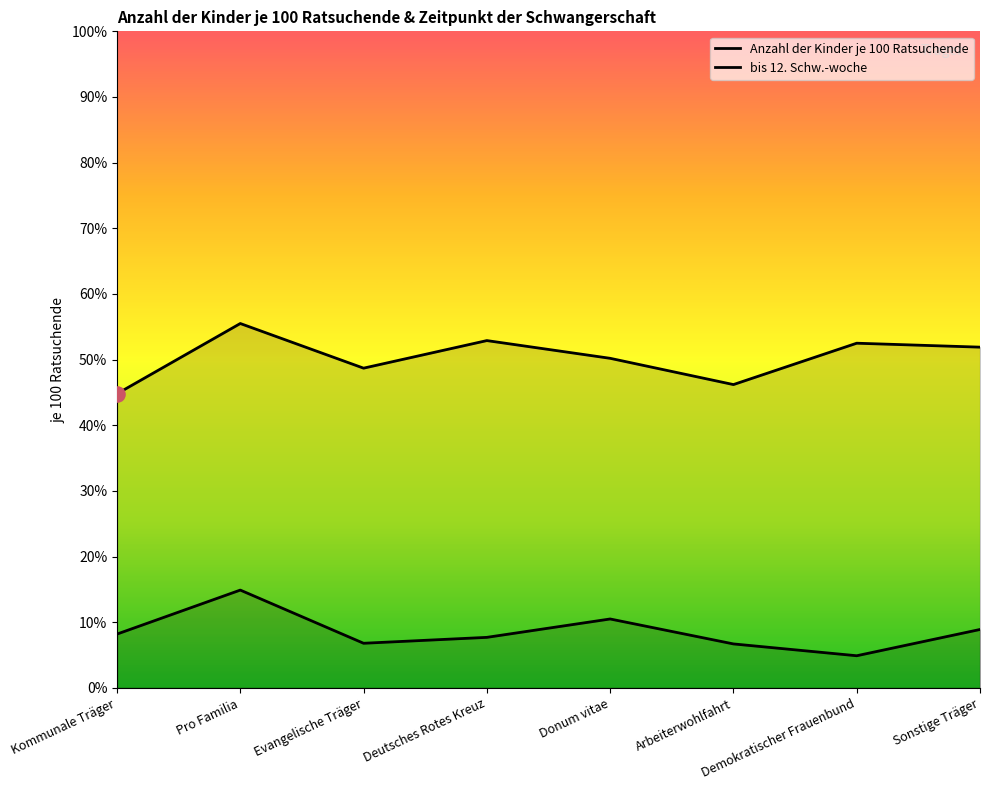

Is the value of bis 12. Schw.-woche at Pro Familia greater than the value of Anzahl der Kinder je 100 Ratsuchende at Pro Familia?

No